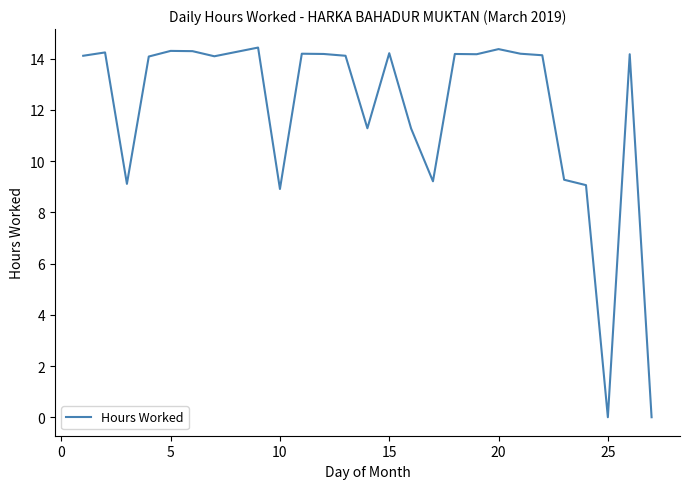

What is the difference between the maximum and minimum values?

14.4